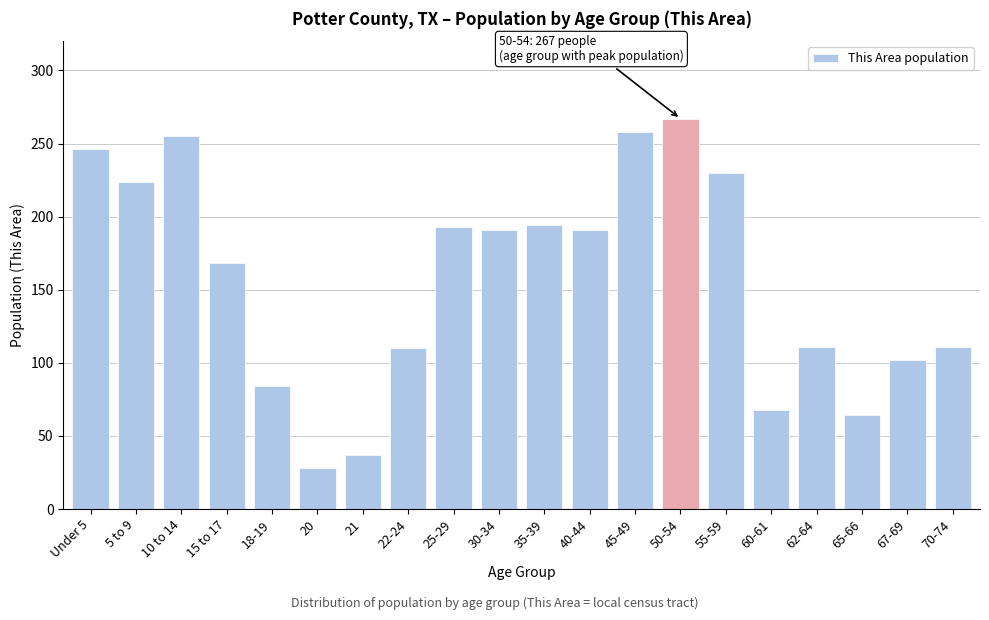

Which category has the highest value across all series?

50-54